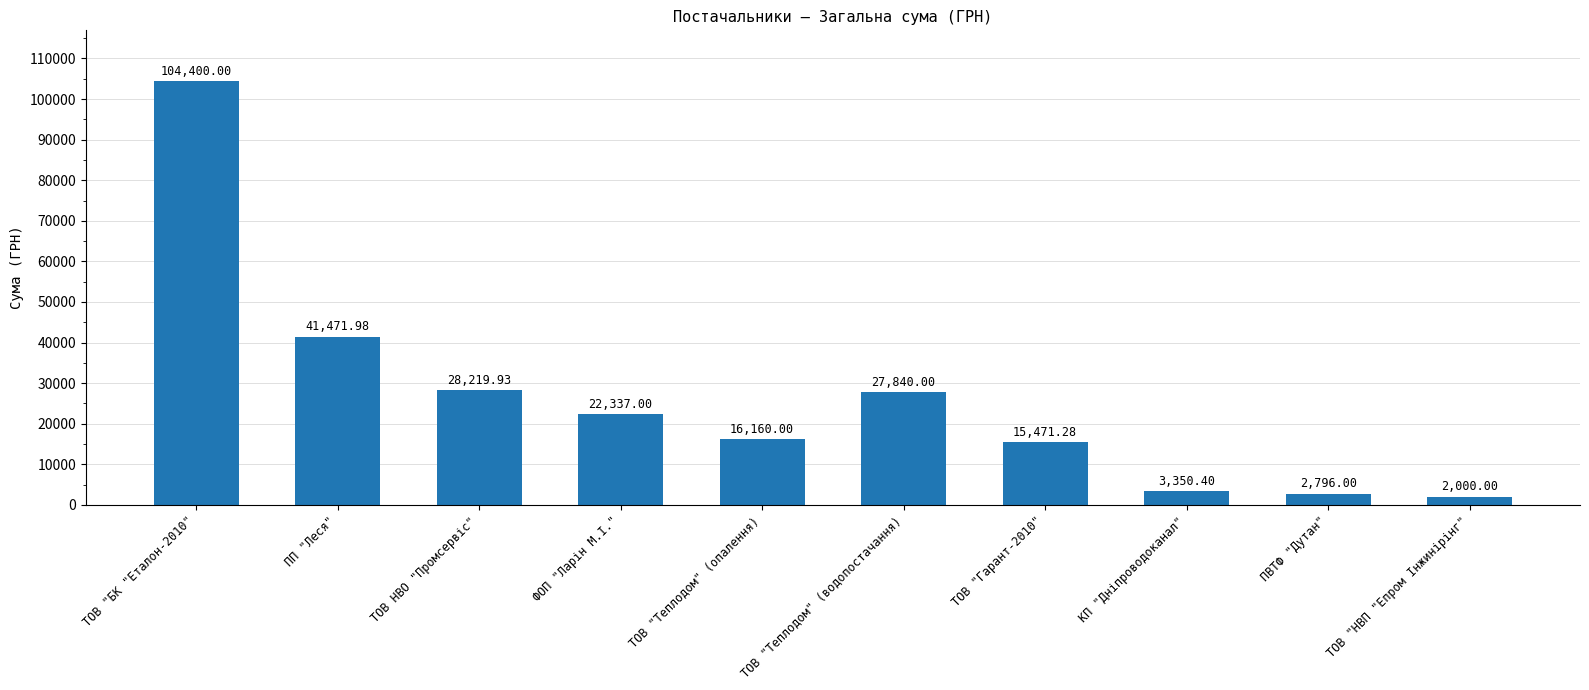

What is the difference between the values at ТОВ "Теплодом" (водопостачання) and ТОВ "НВП "Епром Інжинірінг"?

25840.0